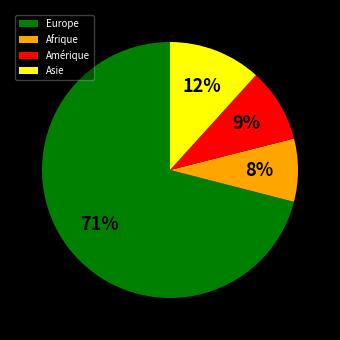

To the nearest percent, what portion does Asie represent?

12%